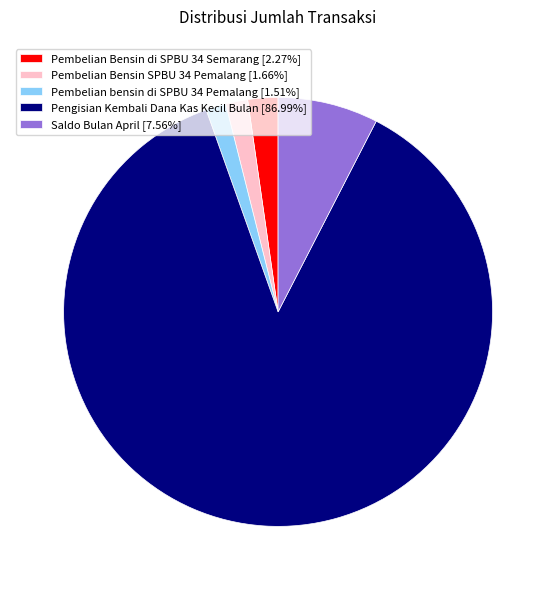

Does Pengisian Kembali Dana Kas Kecil Bulan represent more than half of the total?

Yes